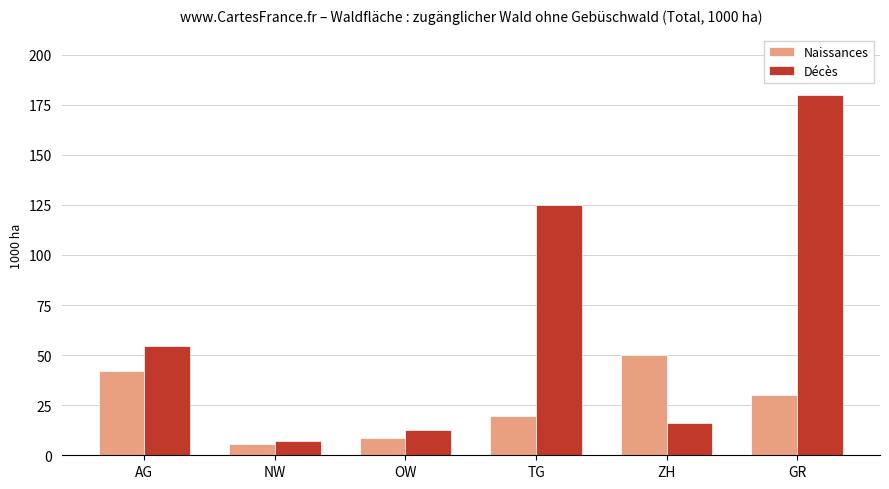

The Décès series shows 36.6 at AG. True or false?

False